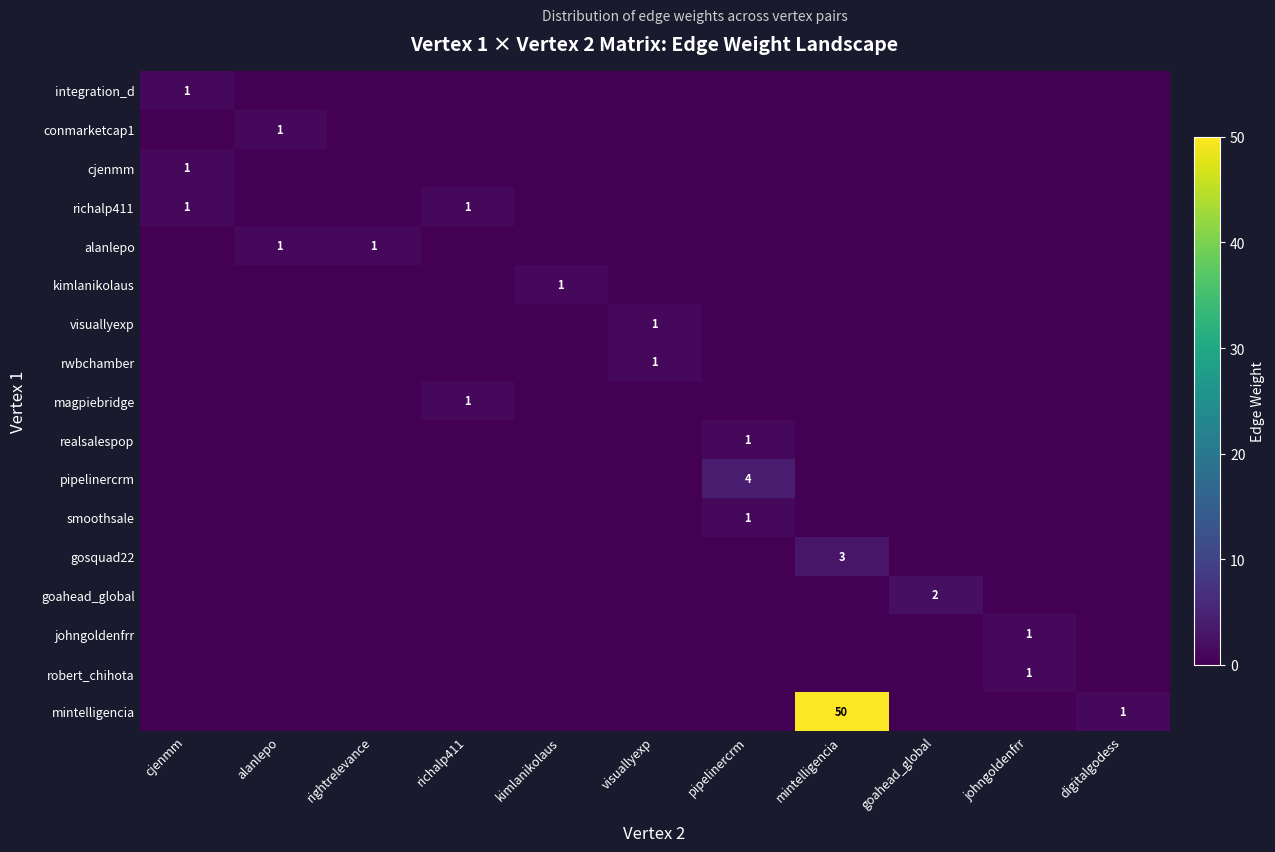

True or false: integration_d has a value of 1 at cjenmm.

True